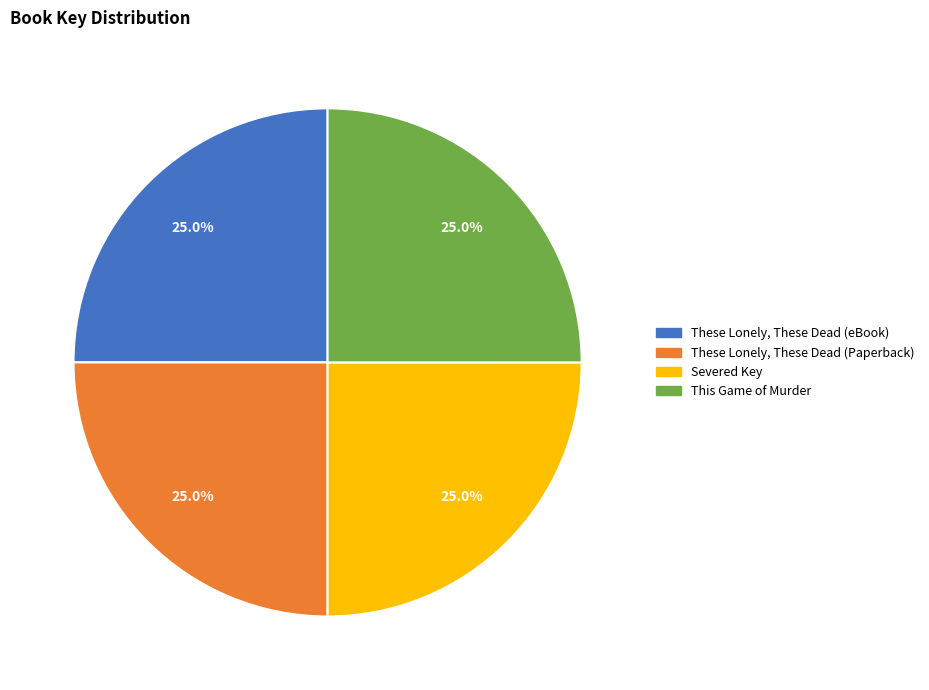

Is These Lonely, These Dead (Paperback) the majority of the pie?

No